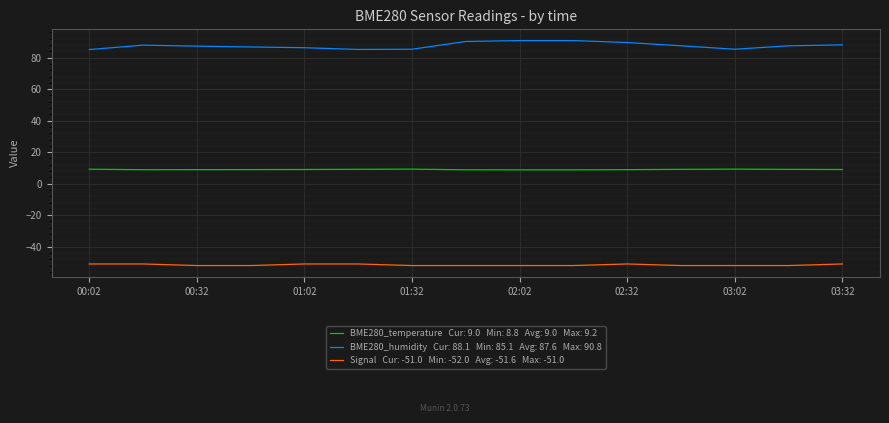

What is the greatest value displayed?

90.8